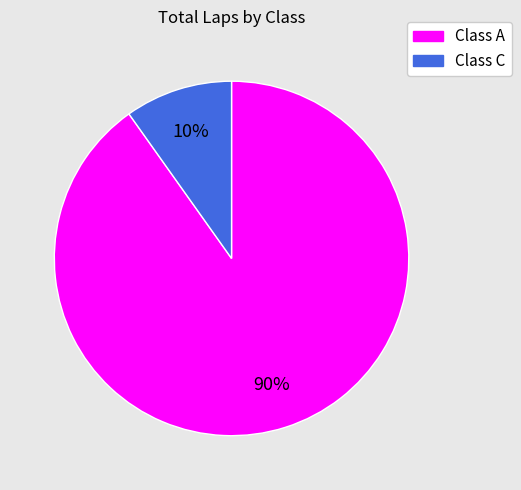

How many segments does this pie chart have?

2